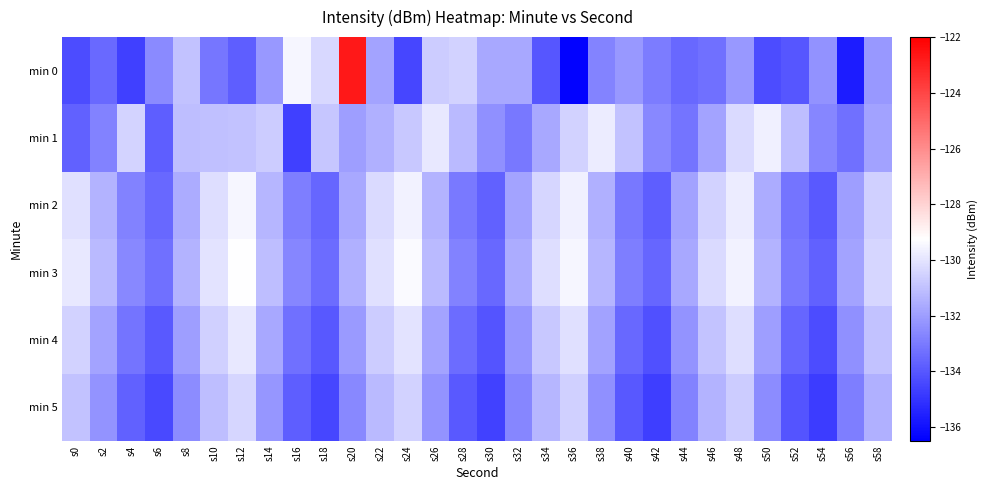

Rank the series by their maximum value, from highest to lowest.

min 0, min 3, min 2, min 1, min 4, min 5